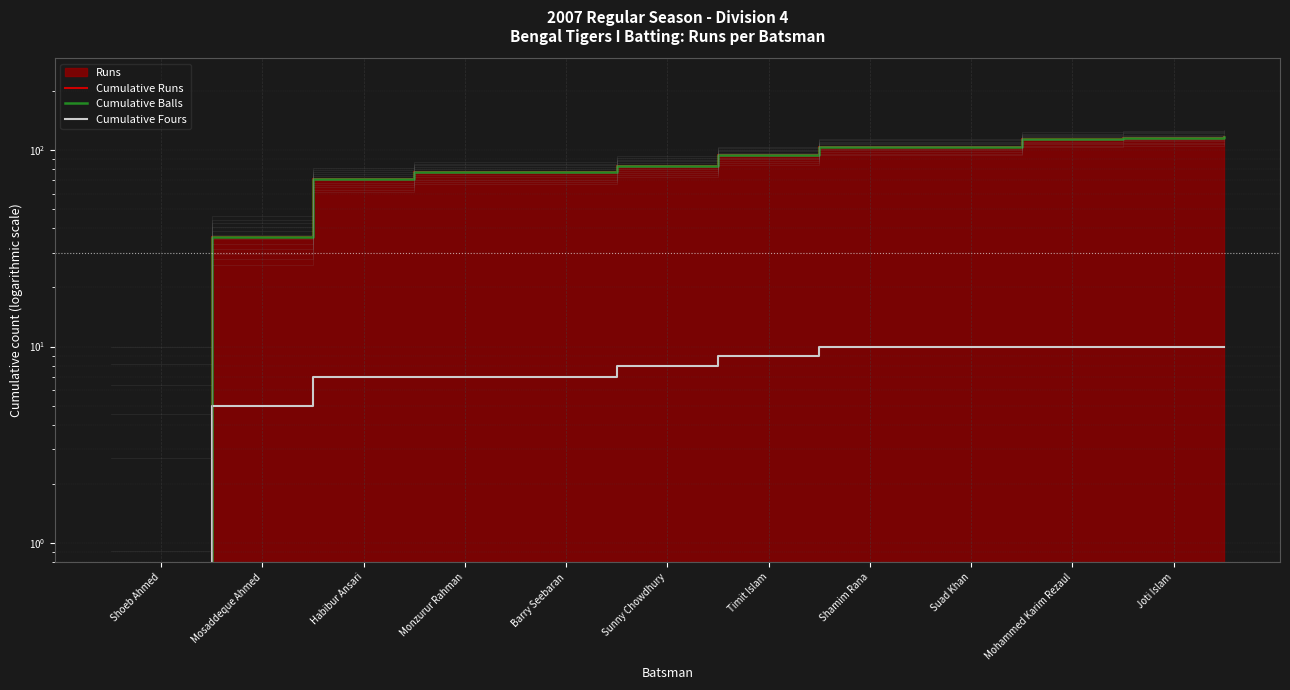

Which series has the widest spread of values?

Cumulative Runs